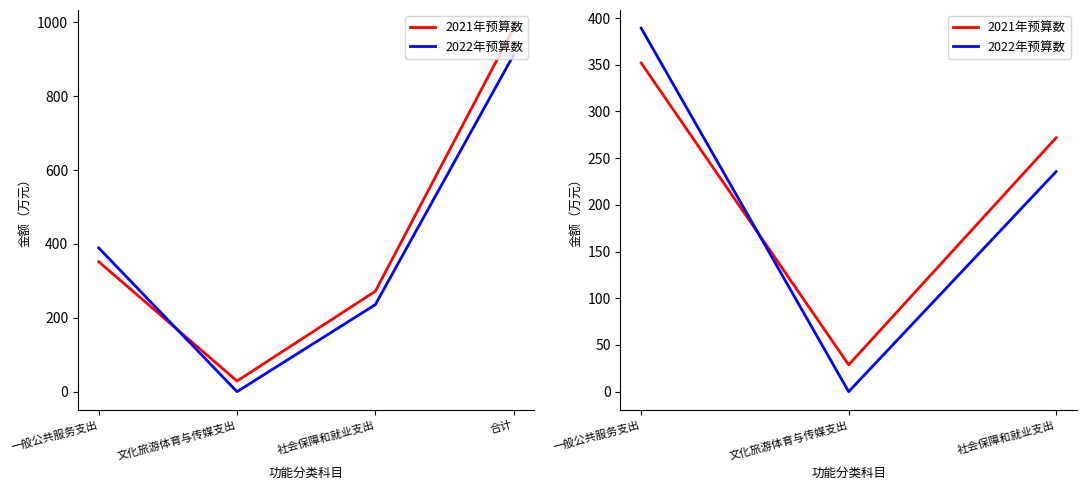

What is the label of the 1st point from the left?

一般公共服务支出